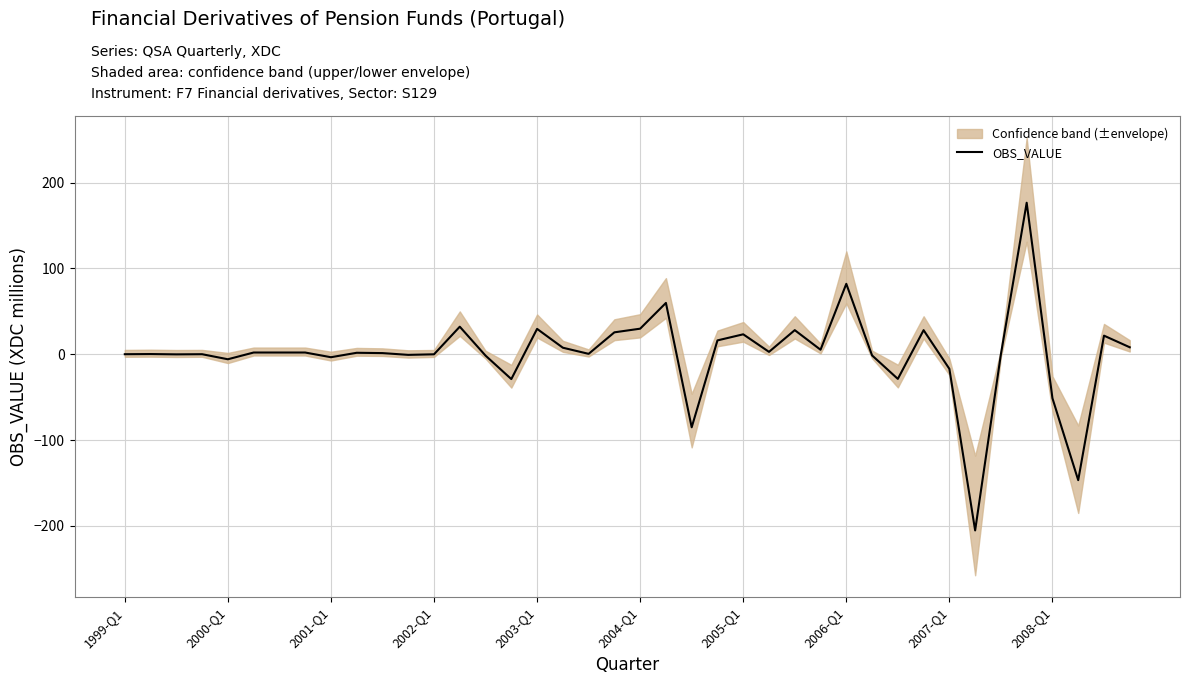

The value of OBS_VALUE at 2006-Q1 is 28.8. True or false?

False